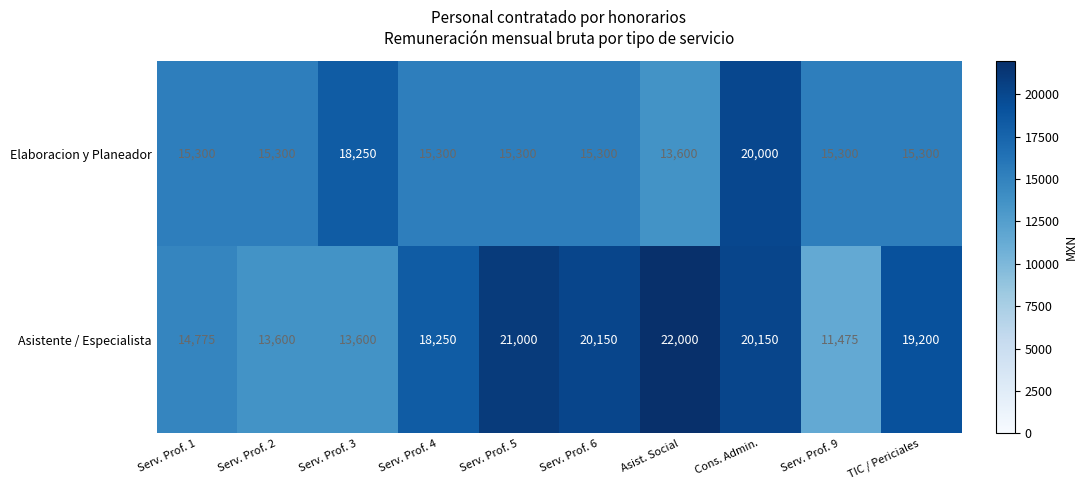

The Asistente / Especialista series shows 9741 at Cons. Admin.. True or false?

False